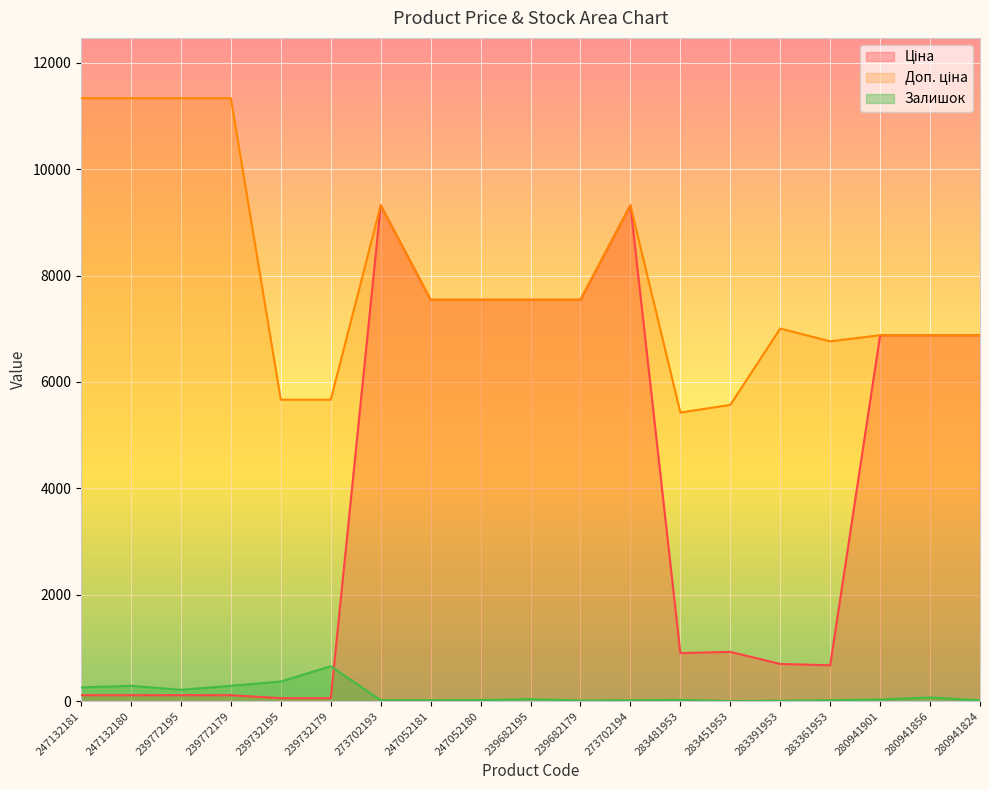

How many lines are shown in the chart?

3